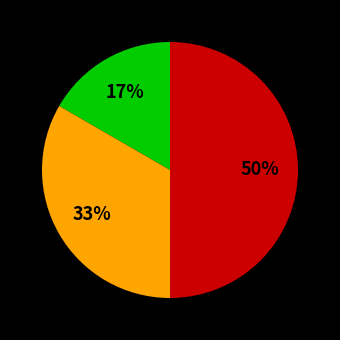

To the nearest percent, what is the difference between the largest and smallest slice percentages?

33%